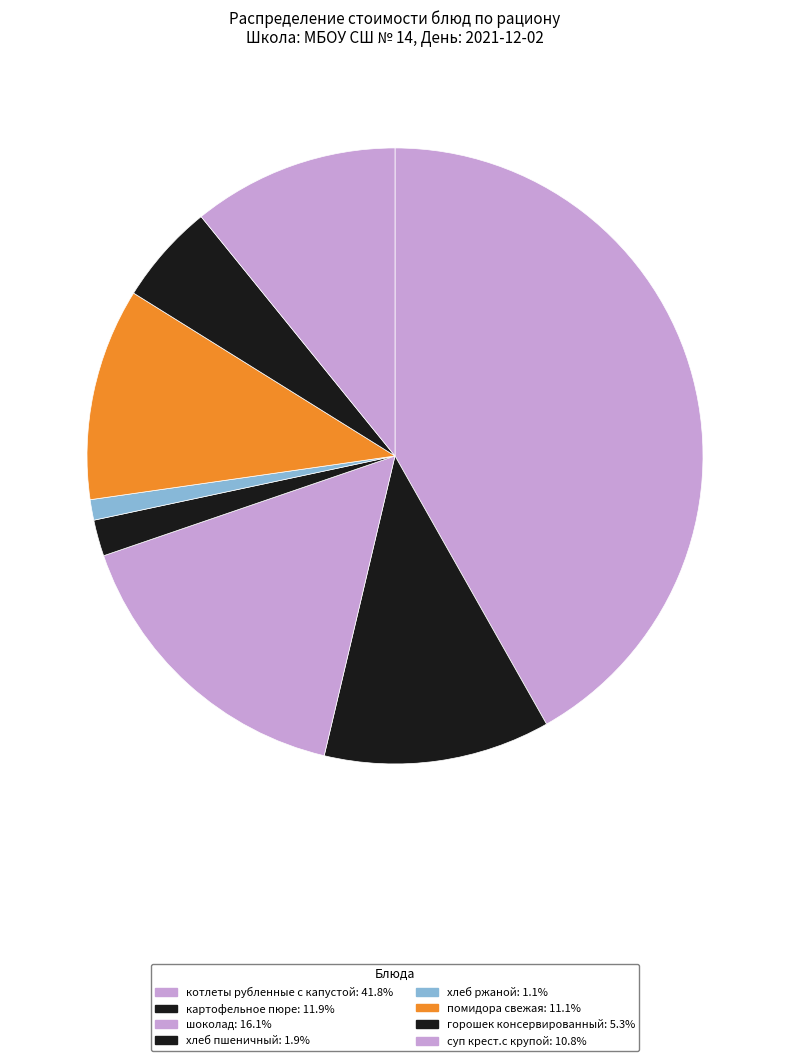

To the nearest percent, what is the difference between the картофельное пюре and хлеб пшеничный slice percentages?

10%